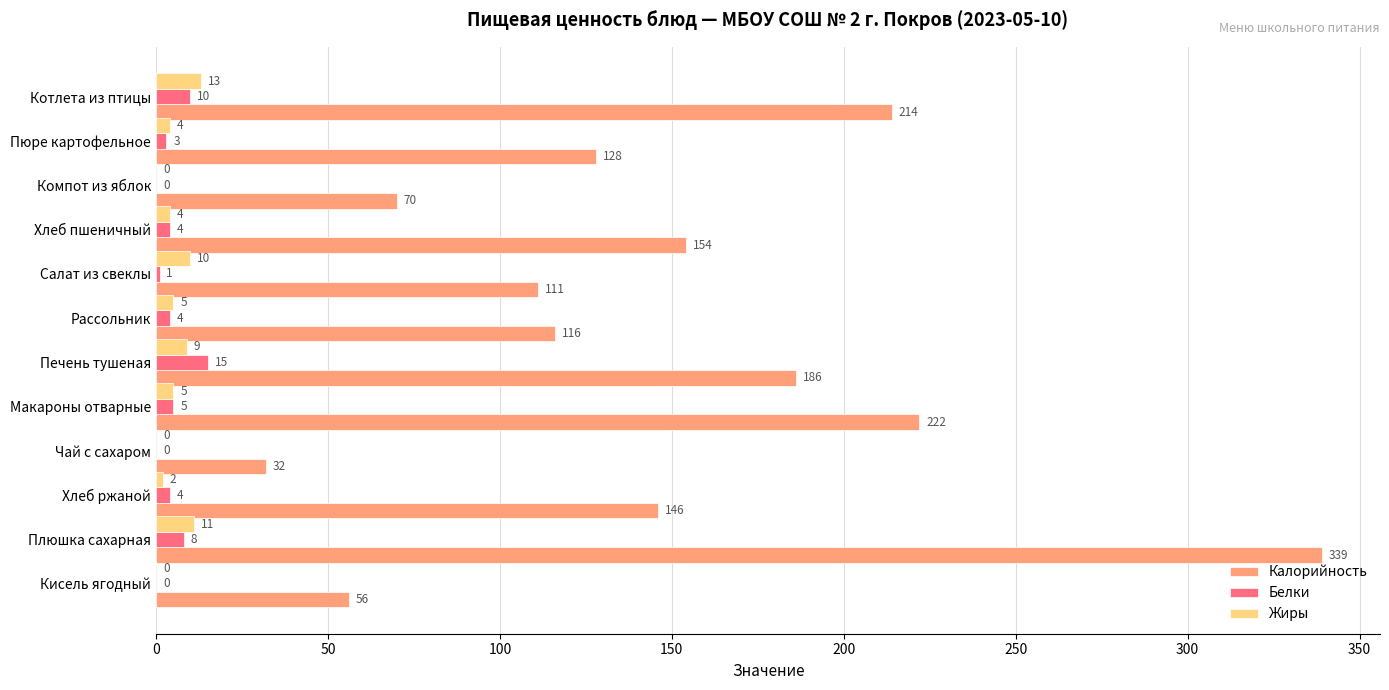

What is the total value across all series at Хлеб ржаной?

152